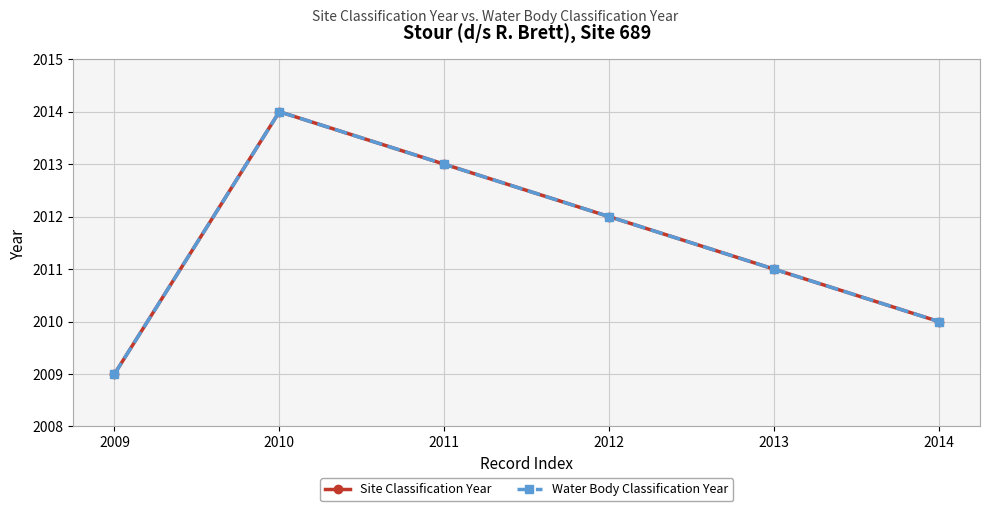

How many lines are shown in the chart?

2